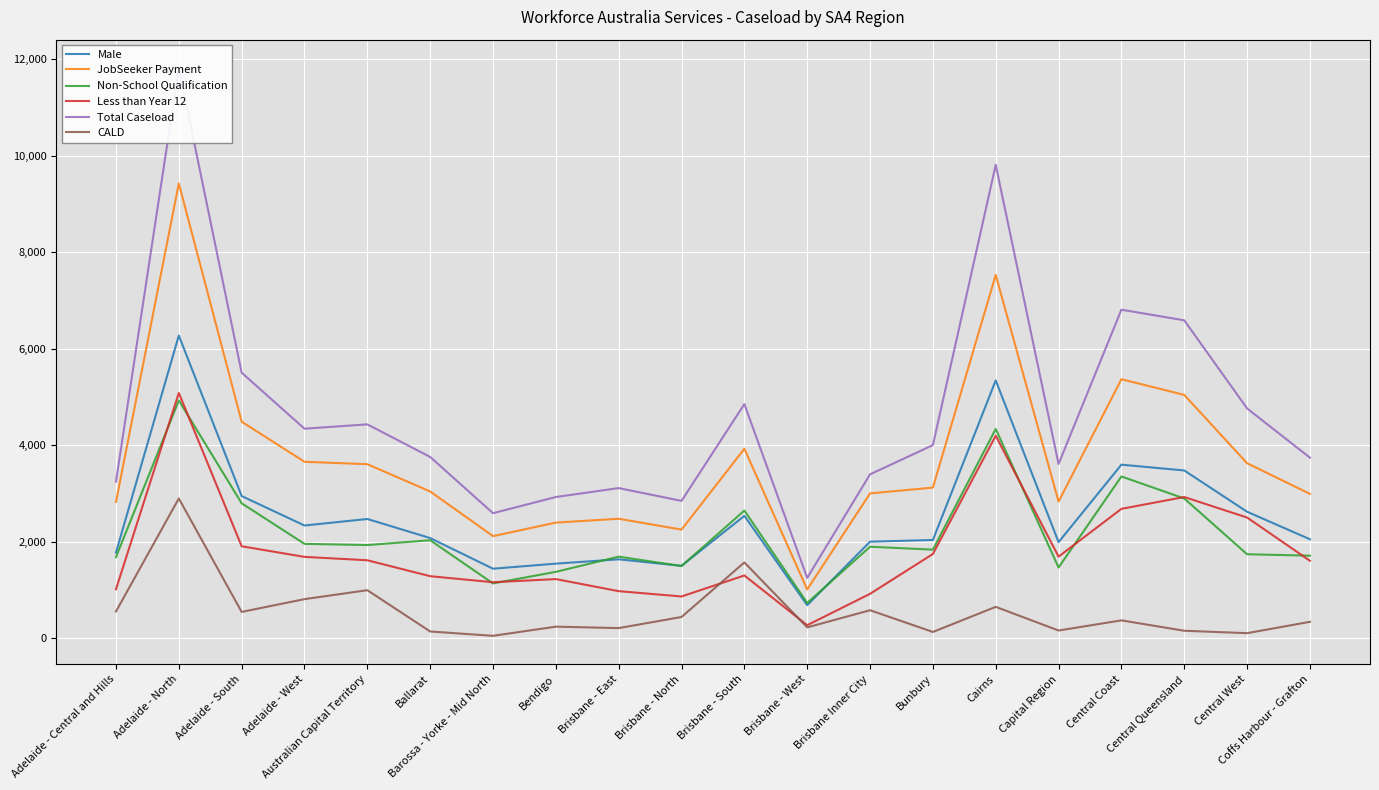

What is the total value across all series at Central West?

15380